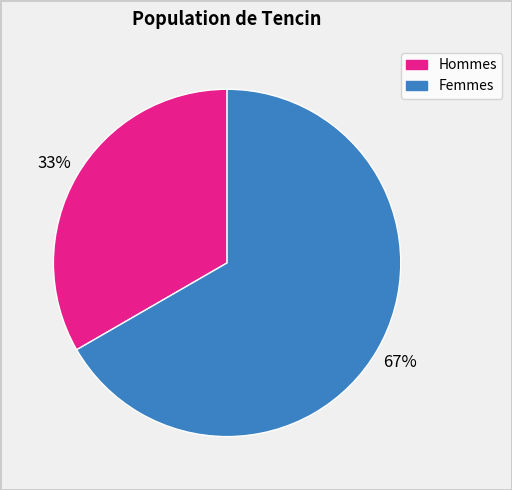

Does any single category account for the majority?

Yes